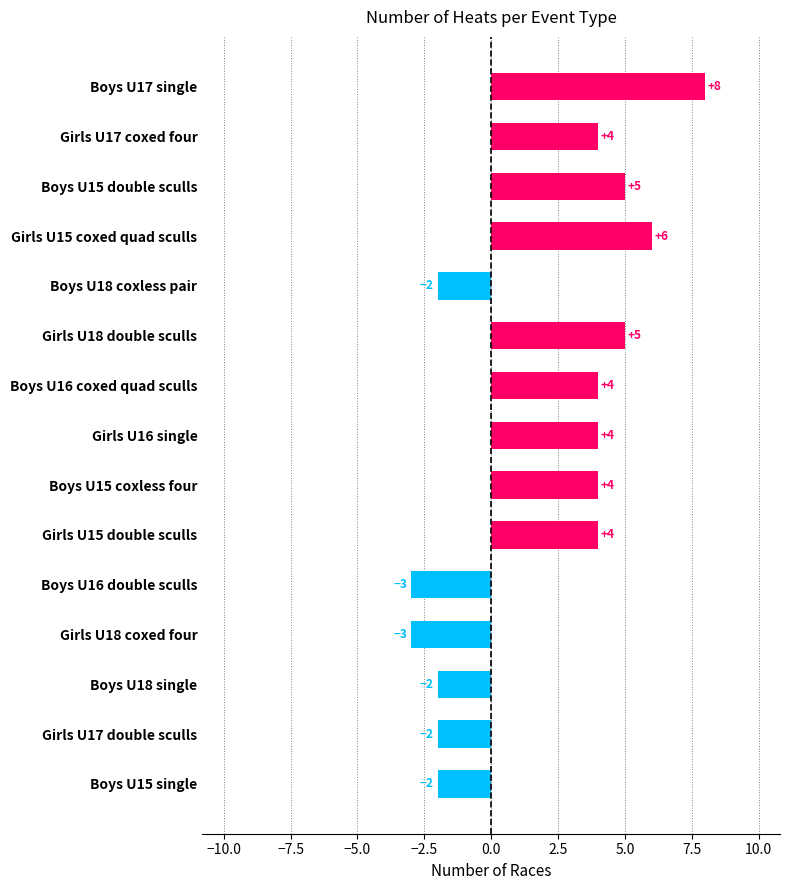

What is the difference between the values at Girls U17 double sculls and Girls U18 double sculls?

7